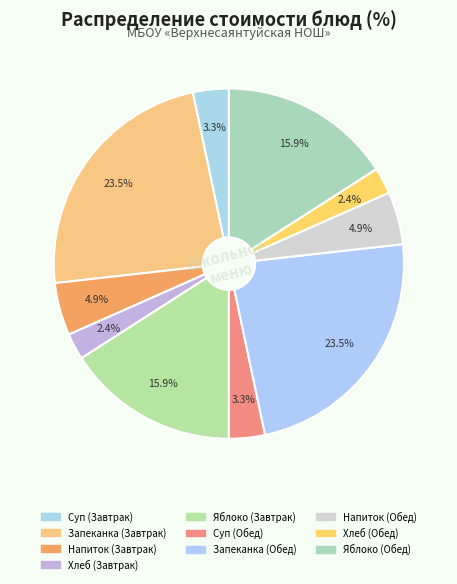

Count the number of slices in the pie.

10